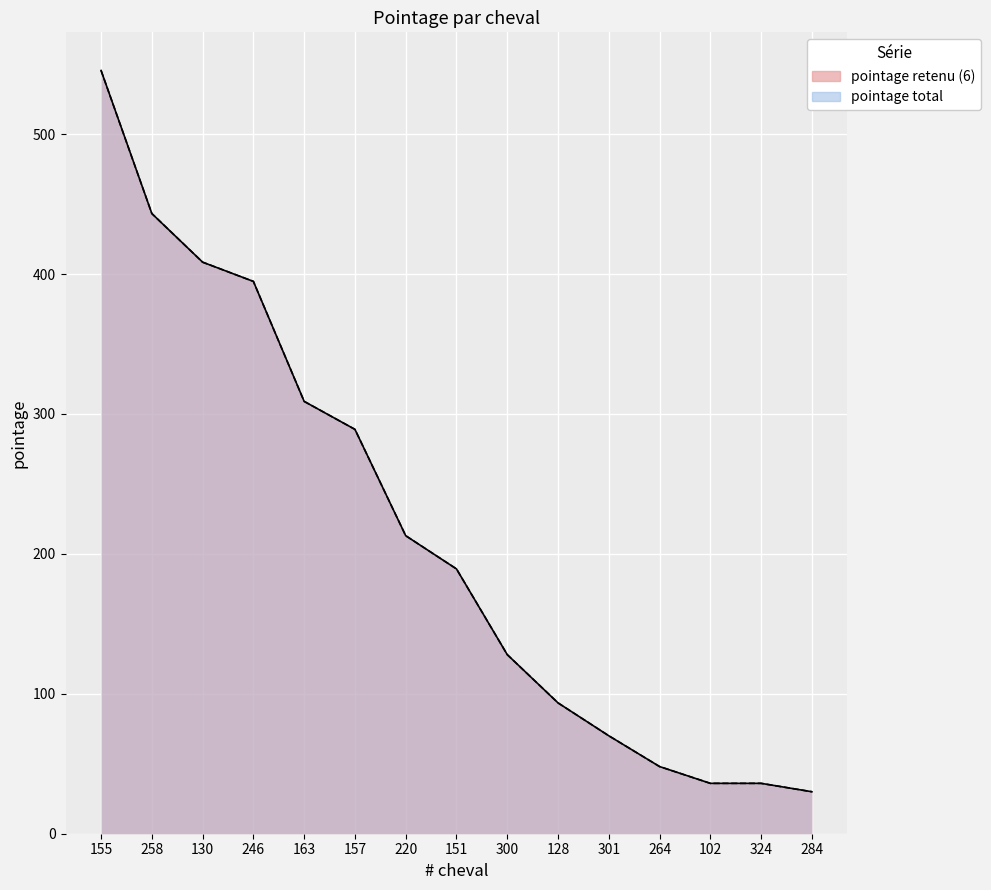

Count the number of data series in this chart.

2